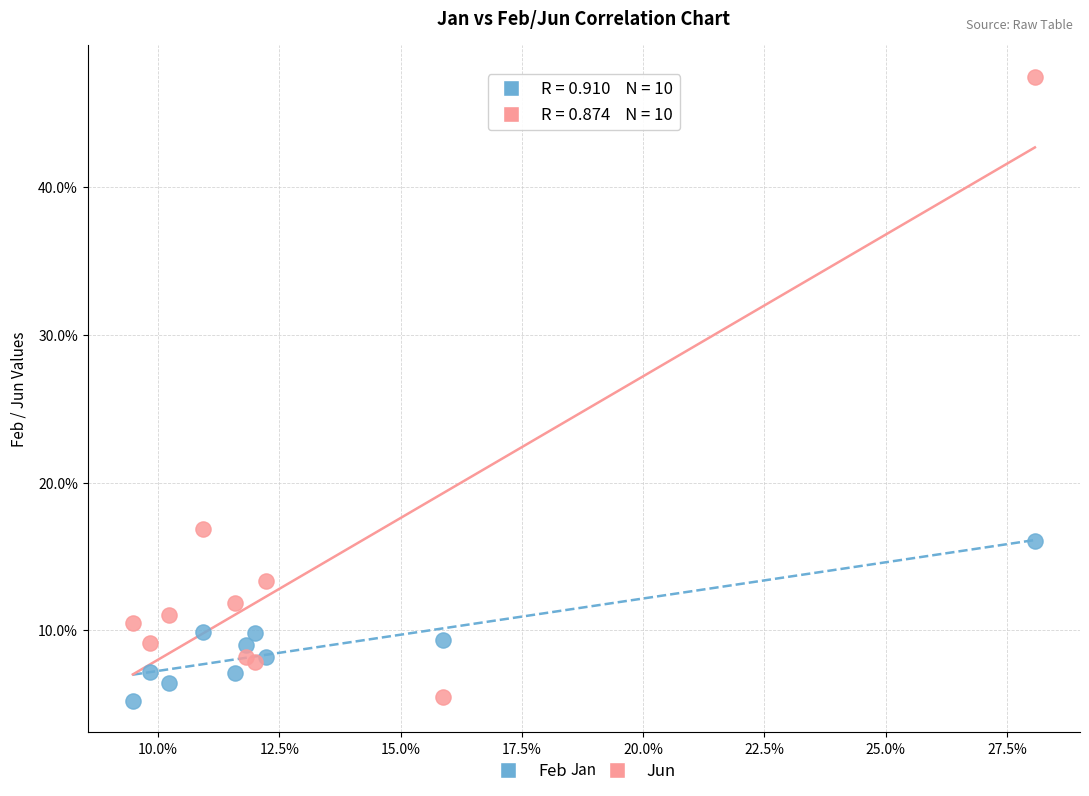

What are all the series names shown in the legend?

Feb, Jun